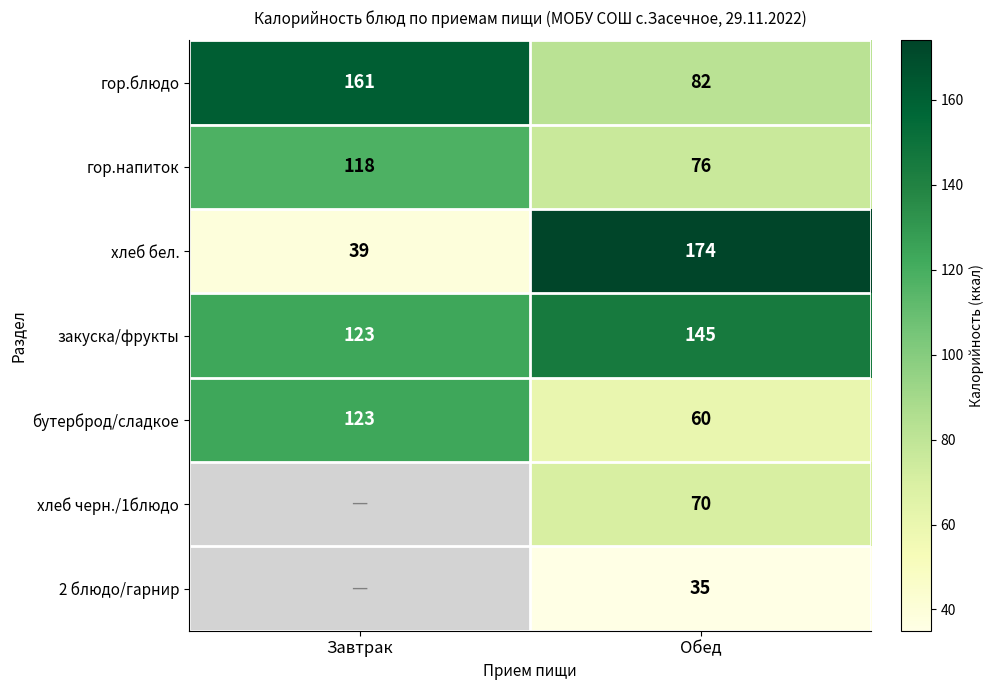

List the labels in order of хлеб бел. value, largest first.

Обед, Завтрак